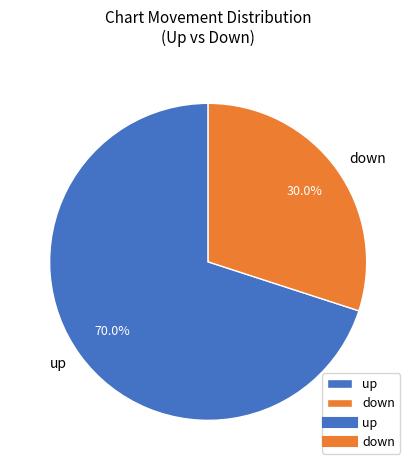

Which category has the biggest portion of the pie?

up